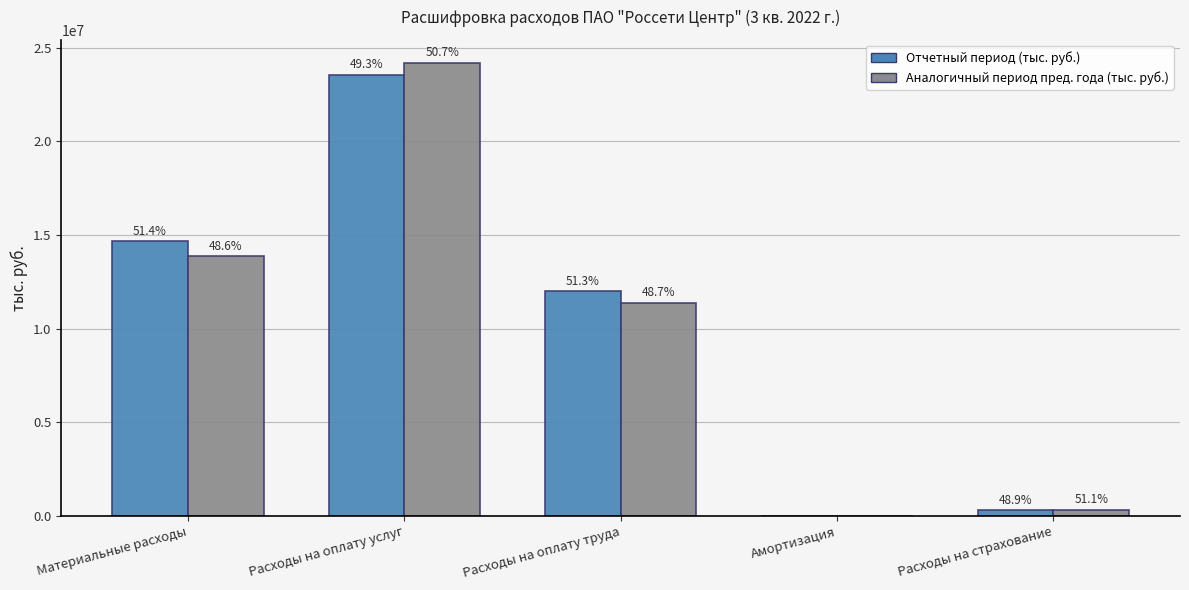

What are all the series names shown in the legend?

Отчетный период (тыс. руб.), Аналогичный период пред. года (тыс. руб.)